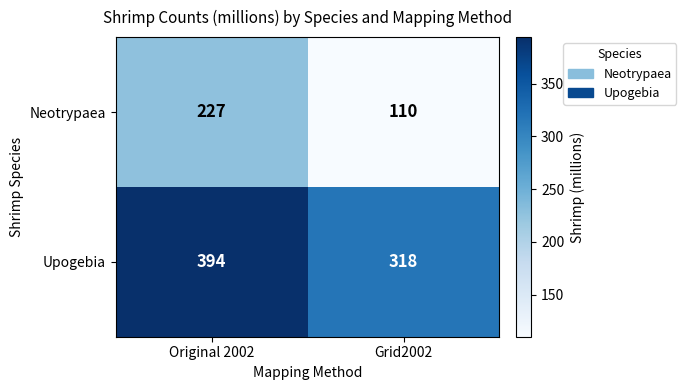

Where is Neotrypaea nearest to the value 168?

Grid2002